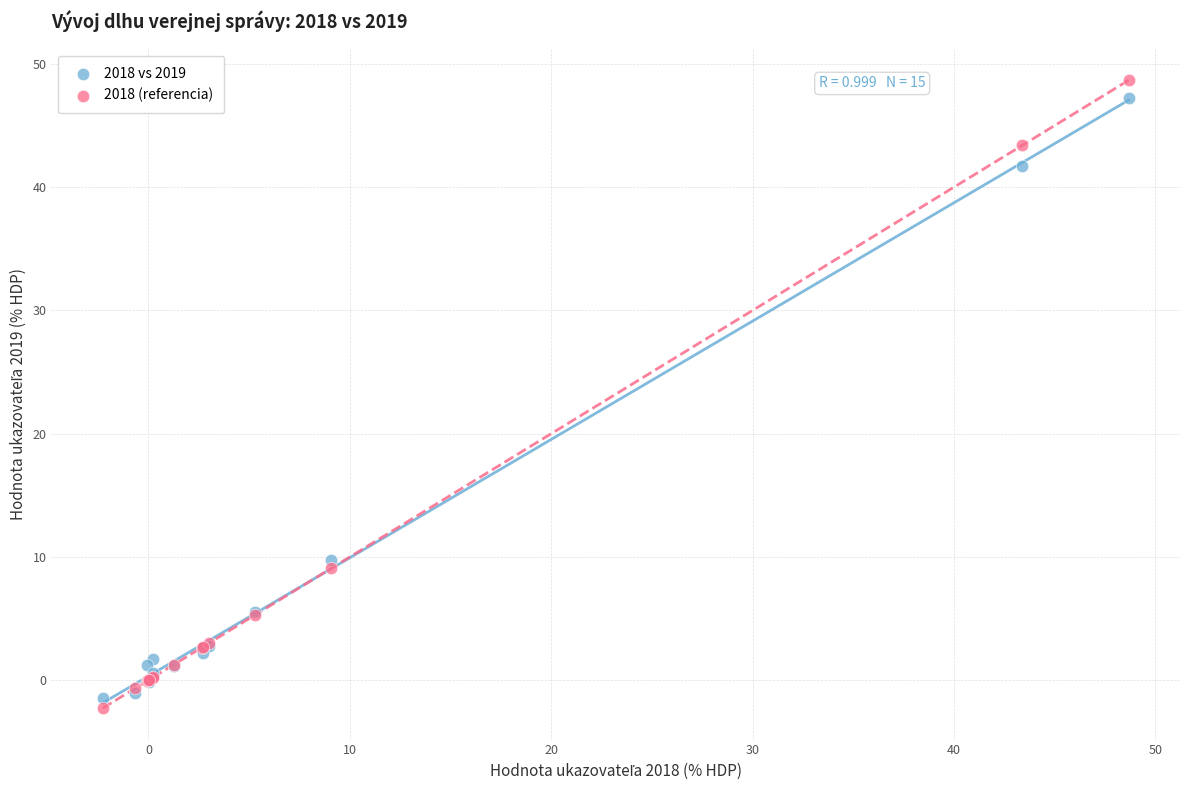

What is the X range (max minus min) for the scatter plot?

50.9